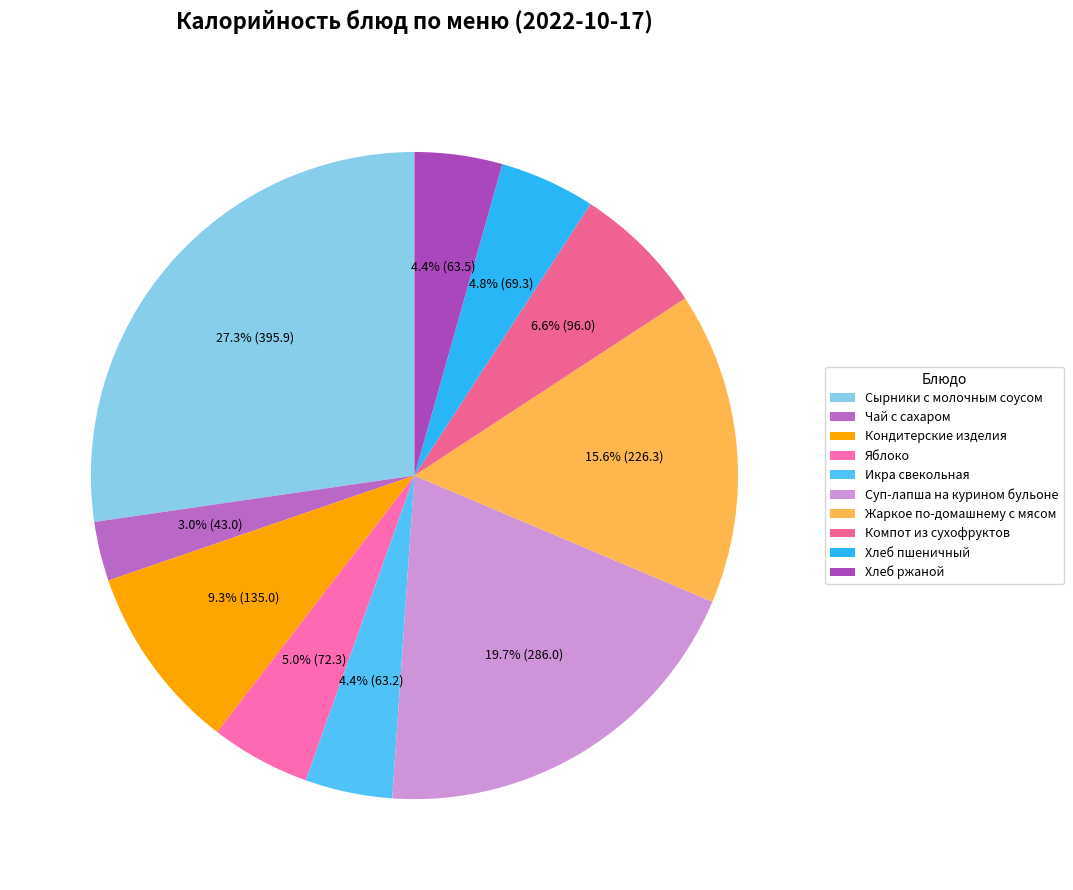

What percentage is the Жаркое по-домашнему с мясом slice, to the nearest percent?

16%